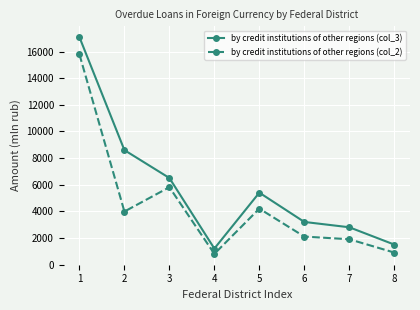

What is the minimum value for by credit institutions of other regions (col_3)?

1200